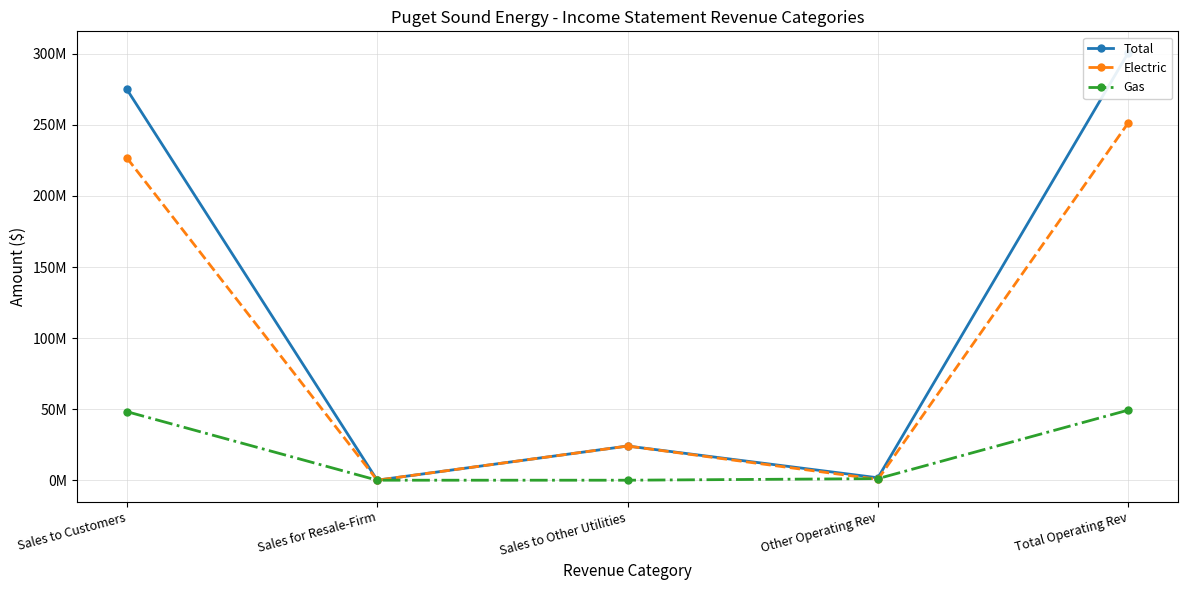

What is the difference between the maximum and minimum values in the Gas series?

49336209.4